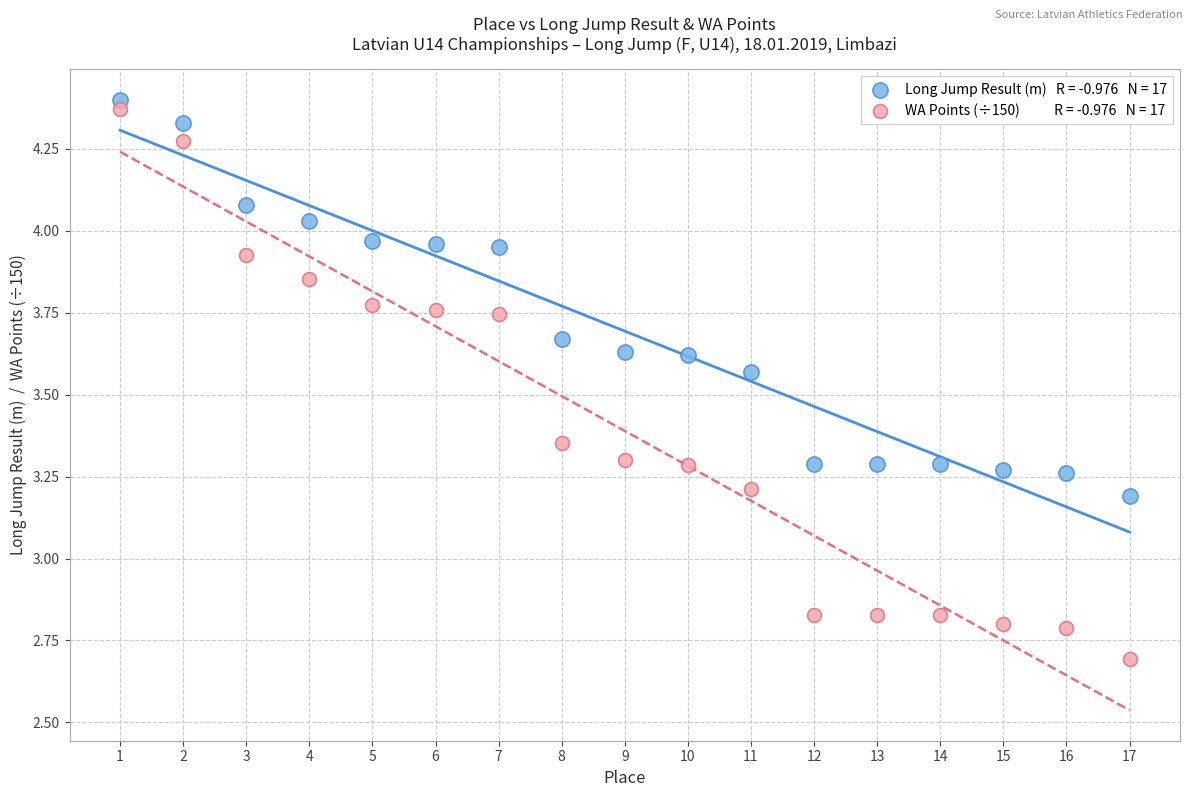

Across all data points, what is the range of X values (max minus min)?

16.0